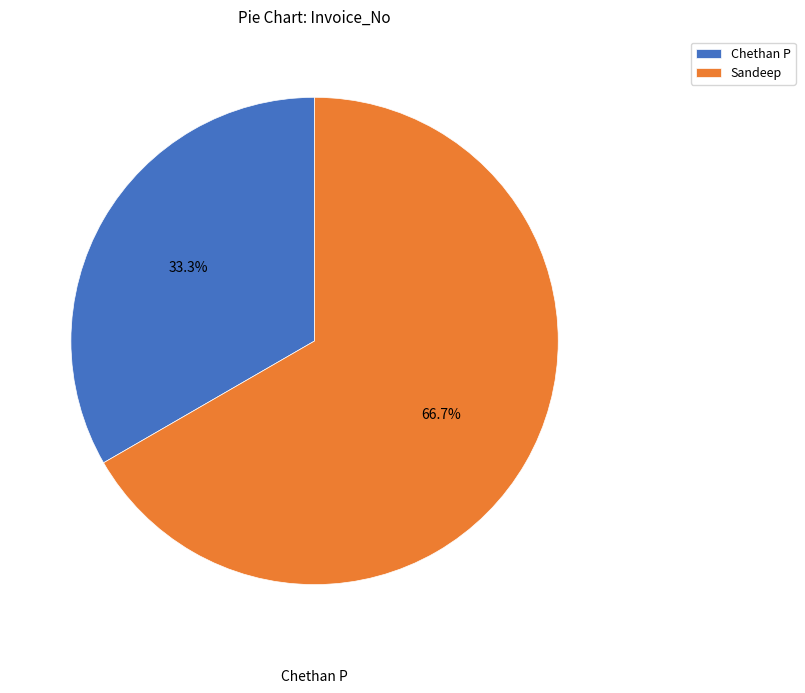

How many slices are in this pie chart?

2